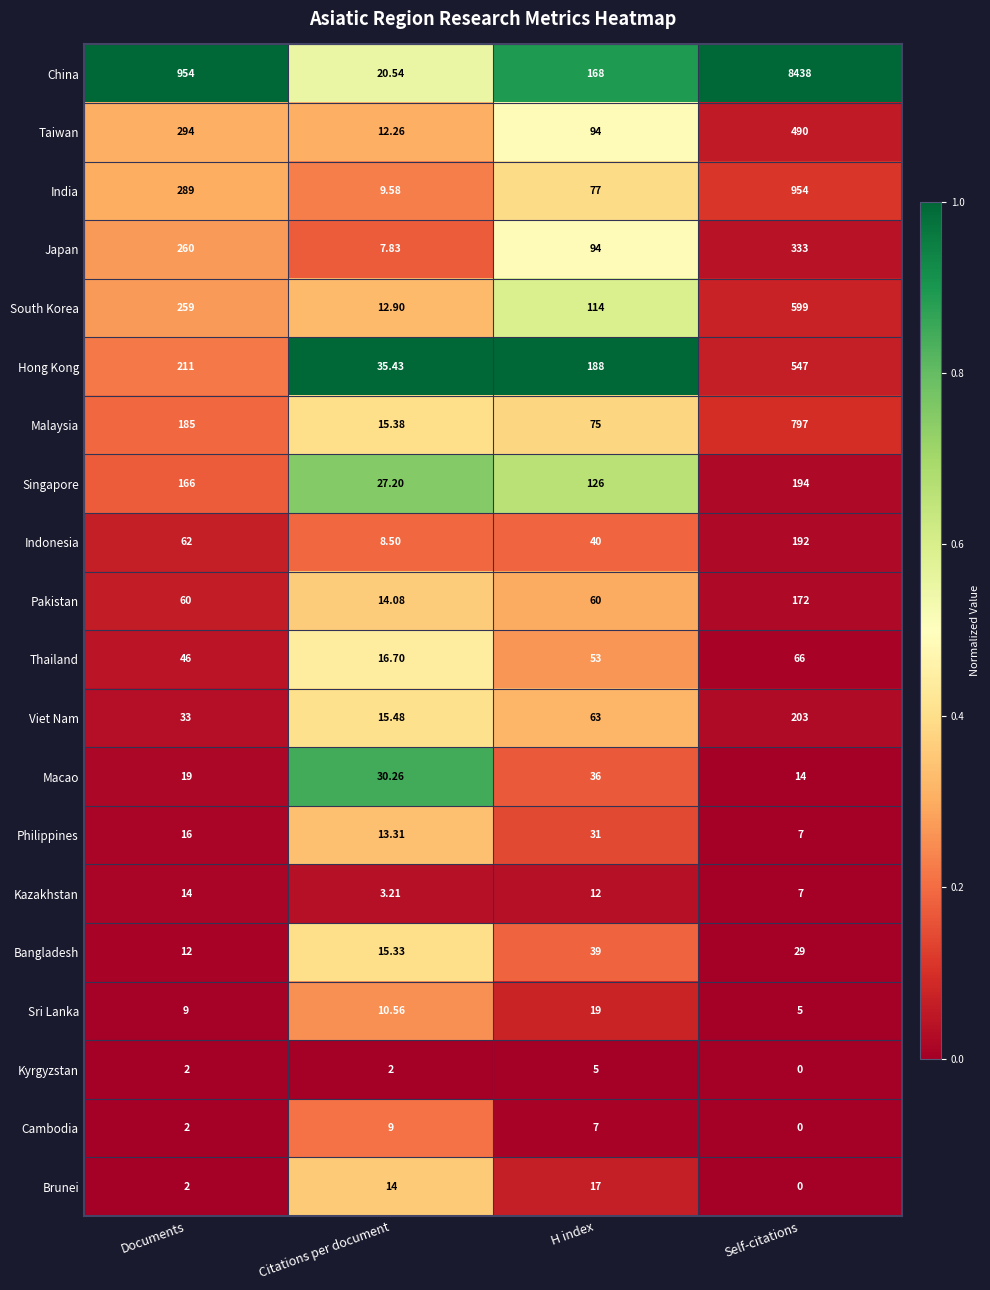

Which series has the largest range (max minus min)?

China